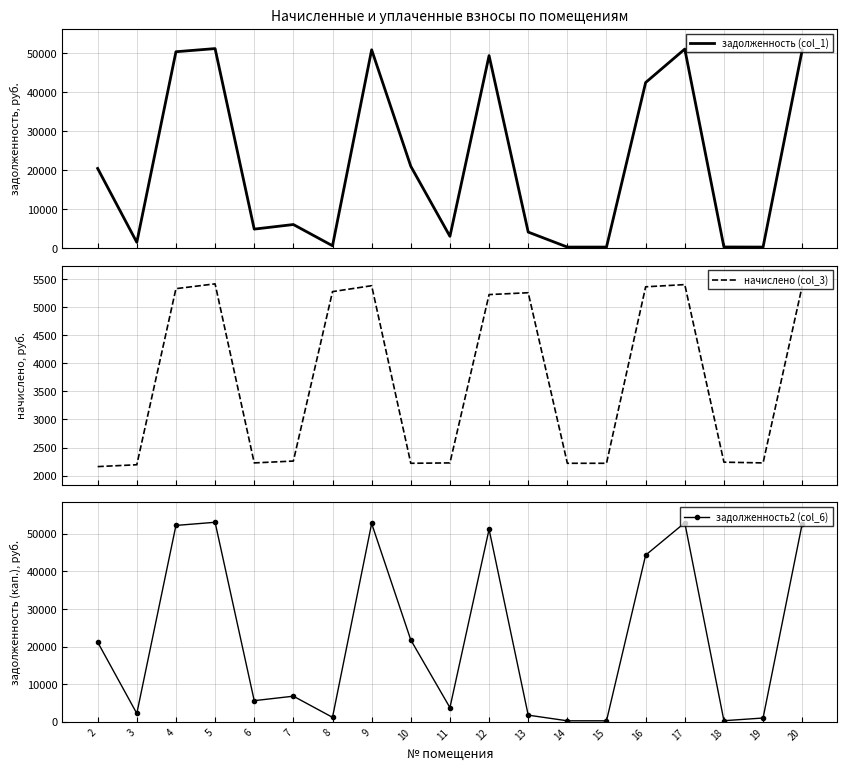

At 12, list the series in order from smallest to largest.

начислено (col_3), задолженность (col_1), задолженность2 (col_6)